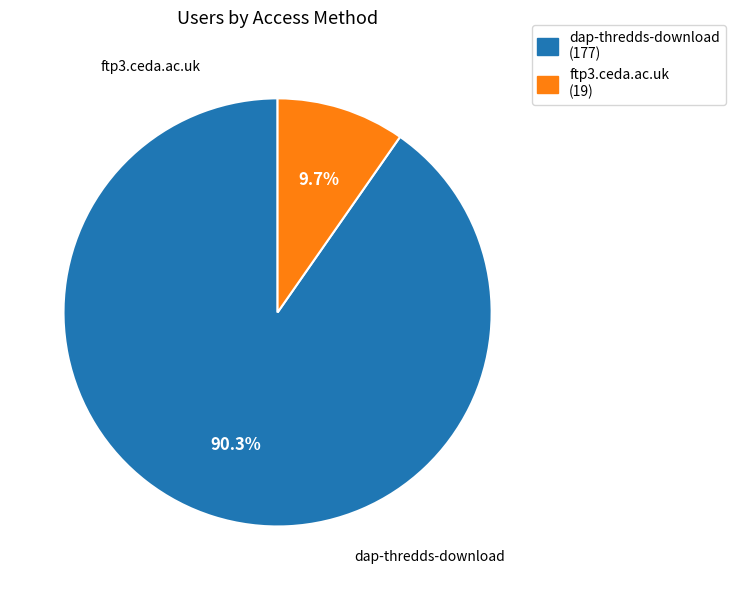

Is there a majority slice in this chart?

Yes